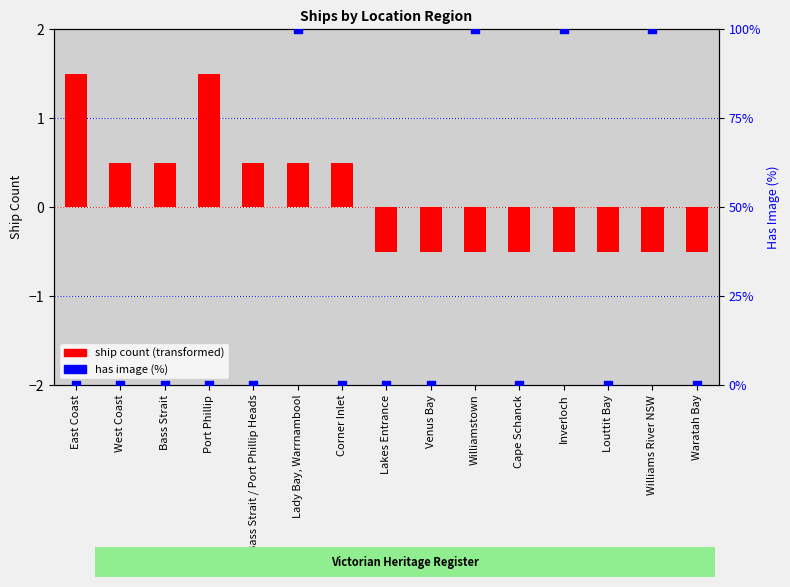

At which category is the sum across all series the highest?

Lady Bay, Warrnambool